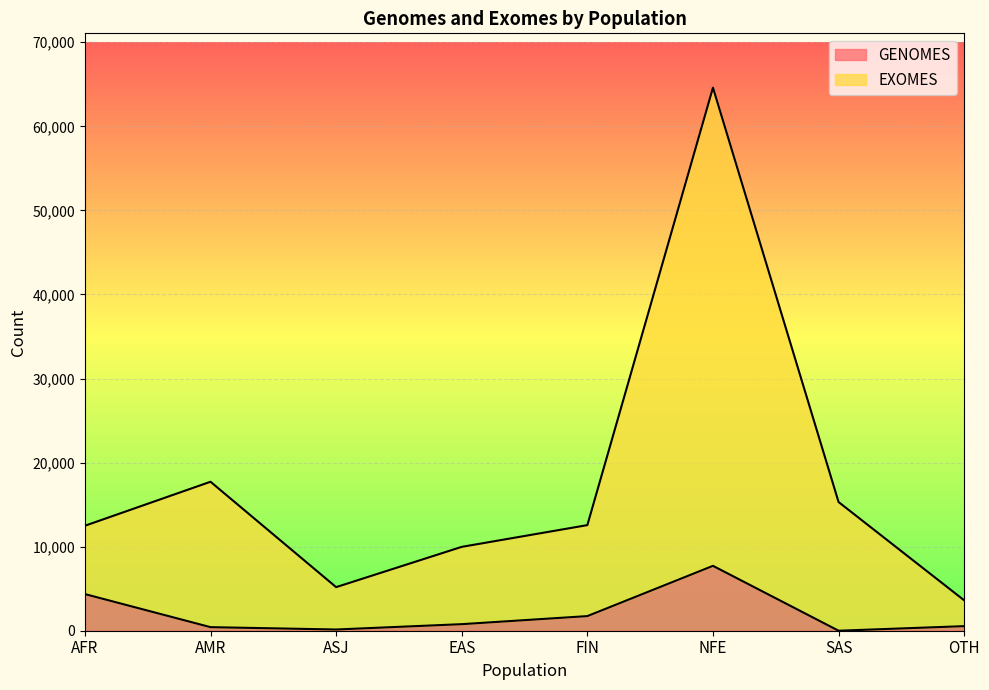

True or false: EXOMES and GENOMES intersect in this chart.

False